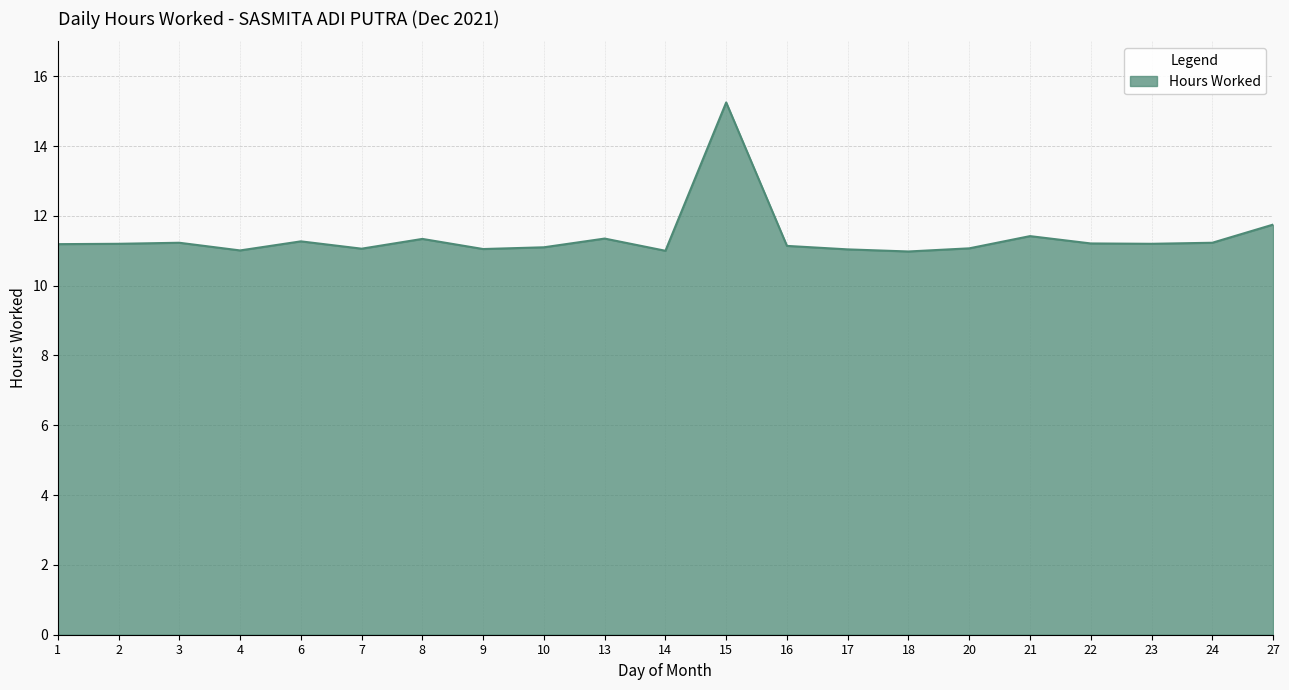

What is the smallest value displayed?

11.0